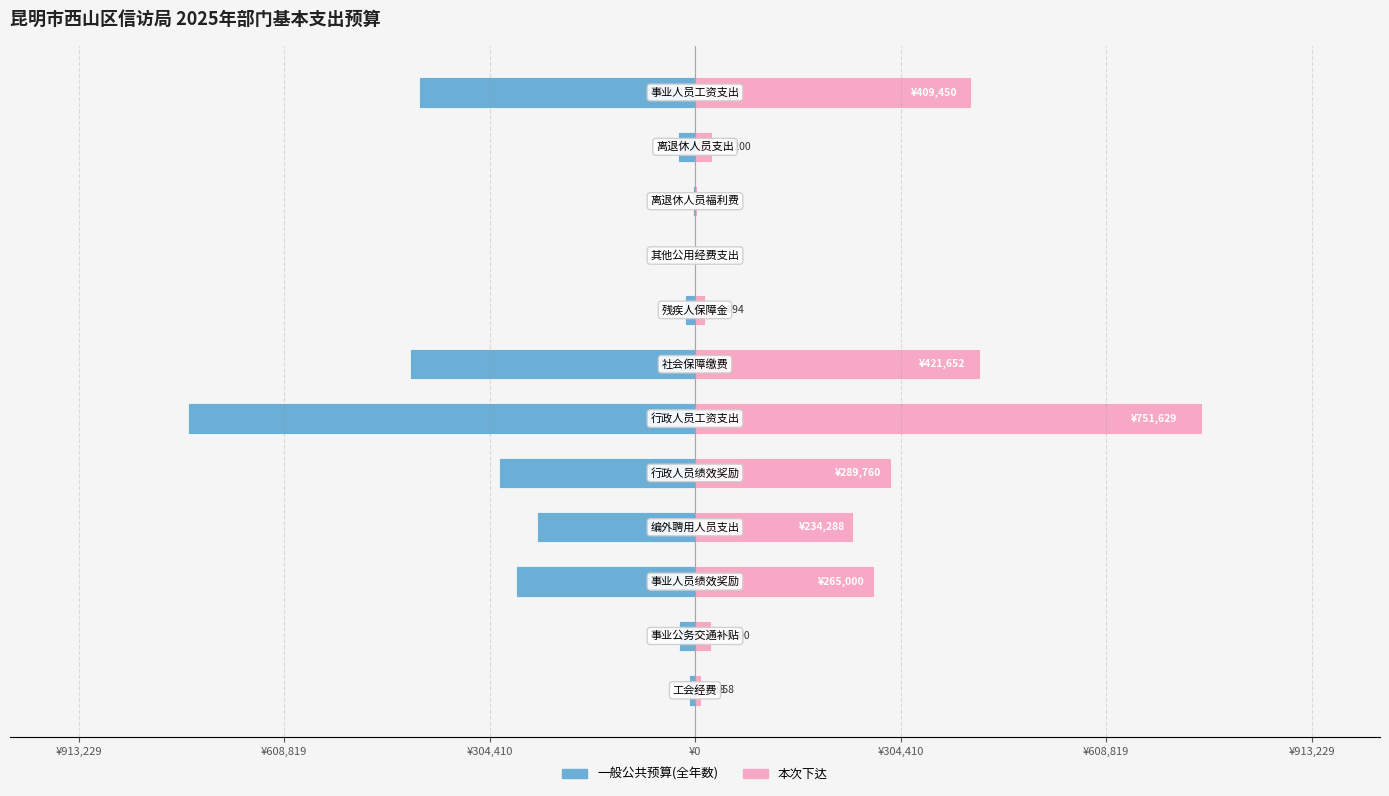

Does the chart contain any negative values?

Yes